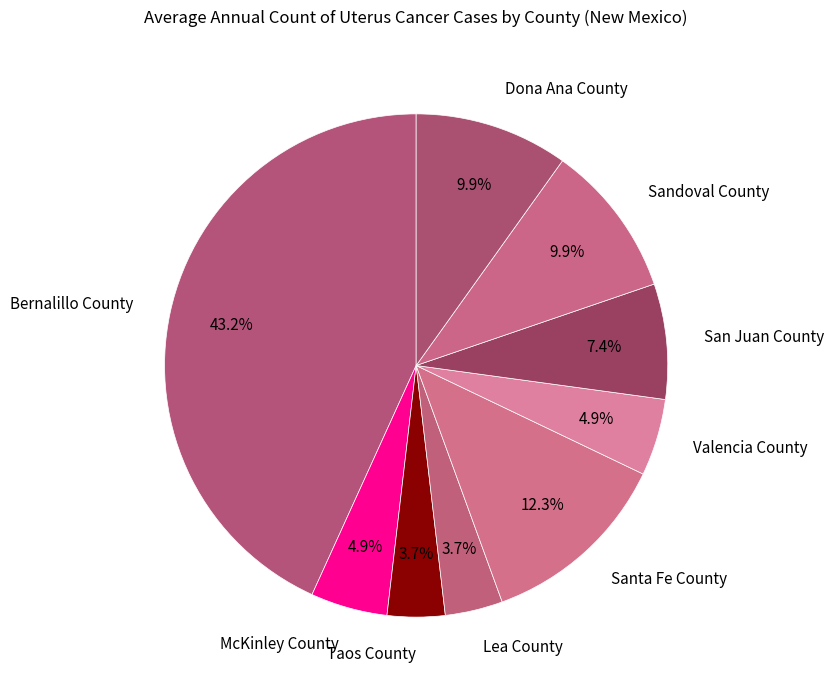

To the nearest percent, what percentage of the pie is Sandoval County?

10%